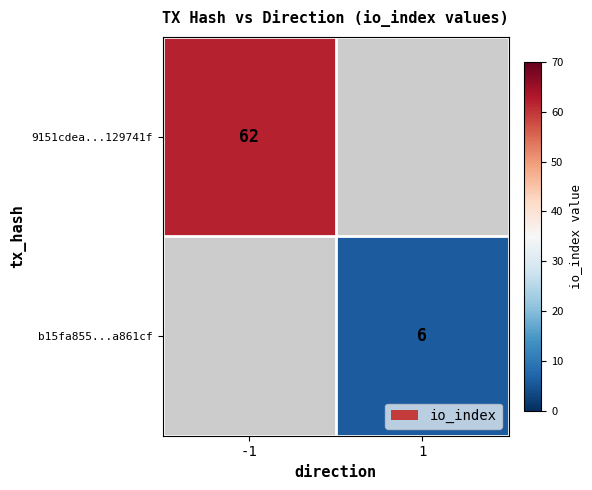

The value of 9151cdea...129741f at -1 is 62. True or false?

True